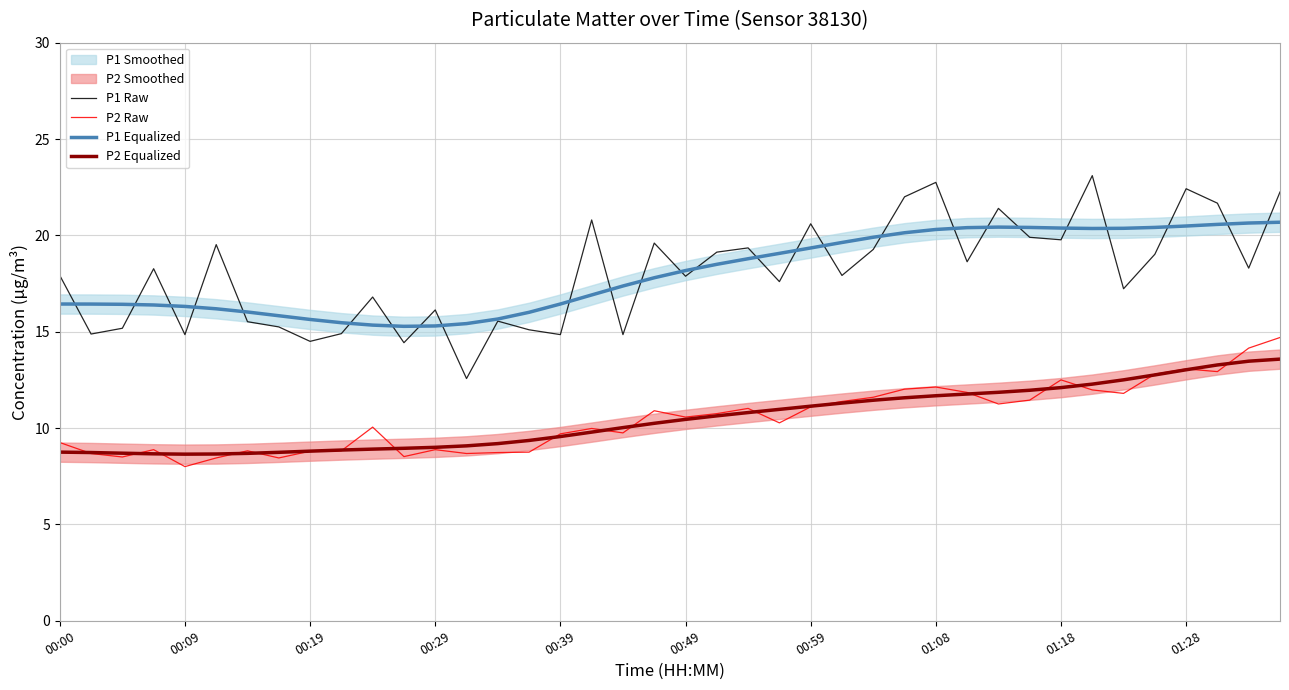

True or false: P2 Raw and P1 Raw intersect in this chart.

False